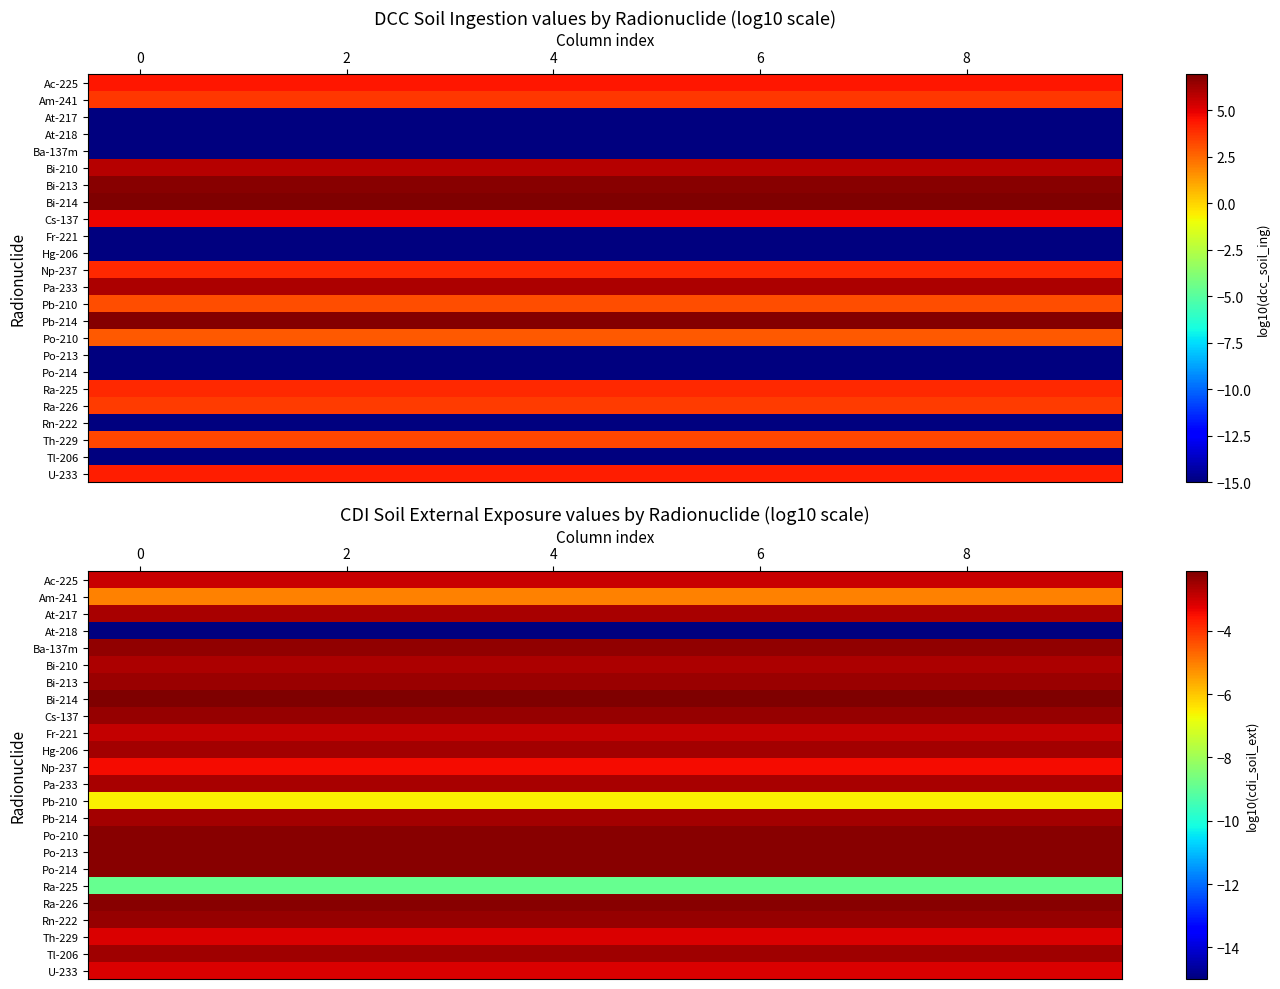

How many distinct data groups are displayed?

24